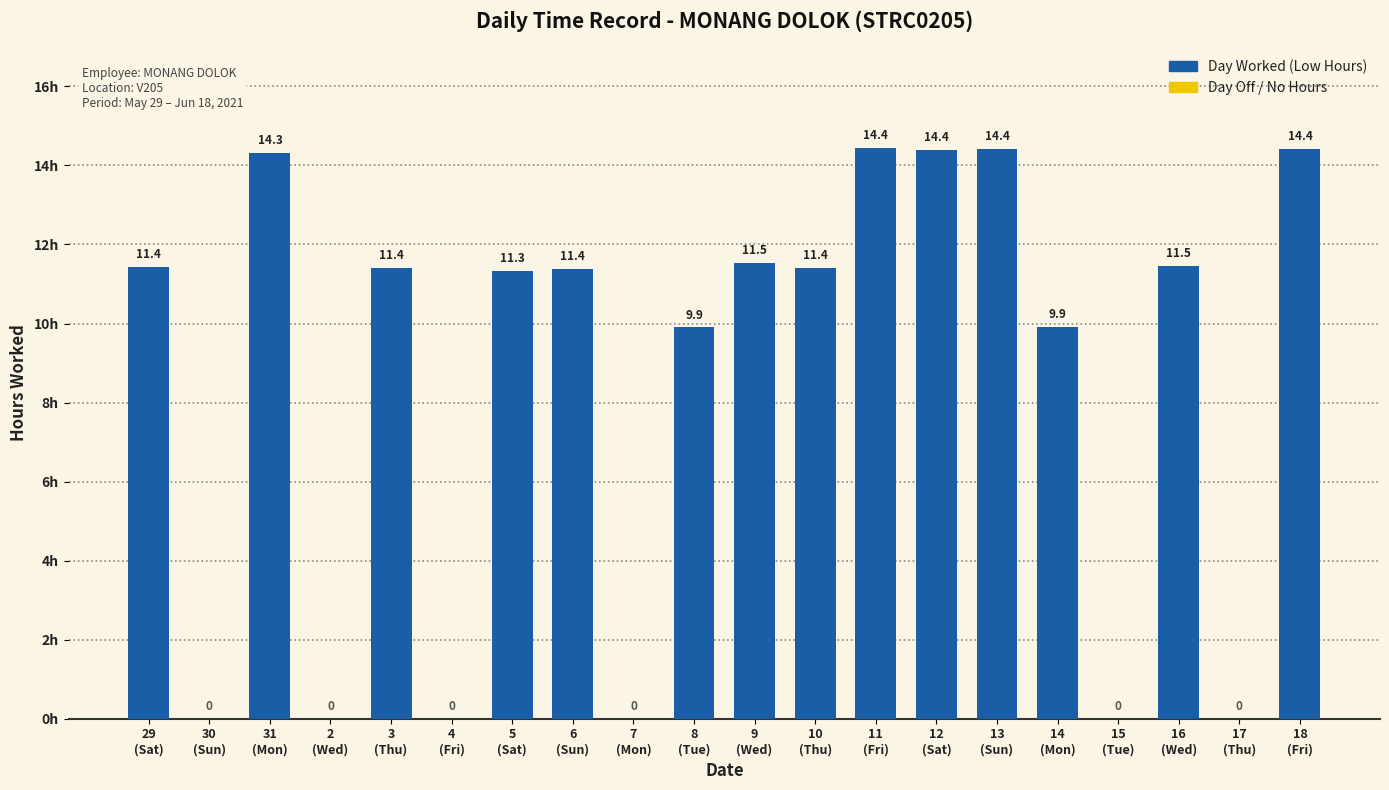

What is the difference between the maximum and minimum values in the Low (Hours) series?

14.4